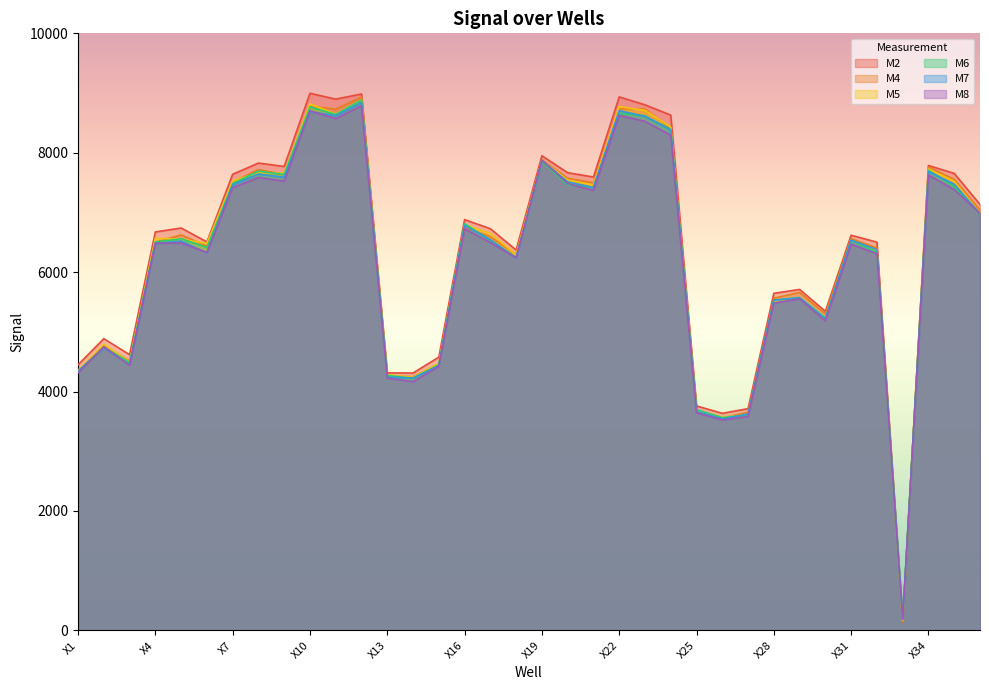

How many intersections are there between M5 and M7?

4